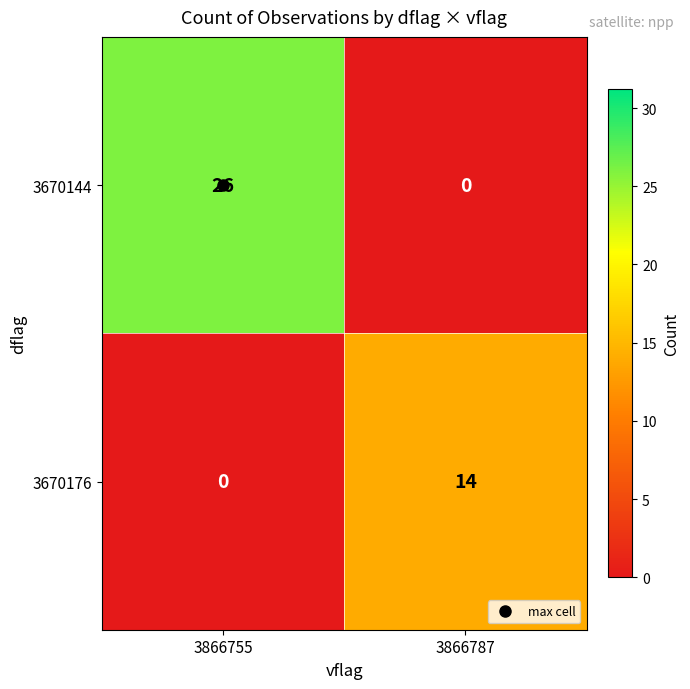

What is the difference between the highest and lowest values at 3866787?

14